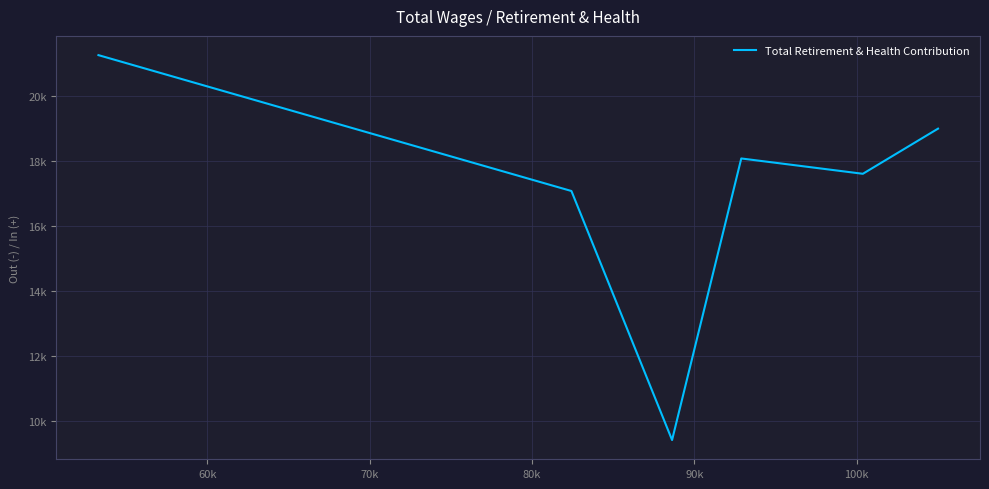

How many categories are shown in the chart?

6